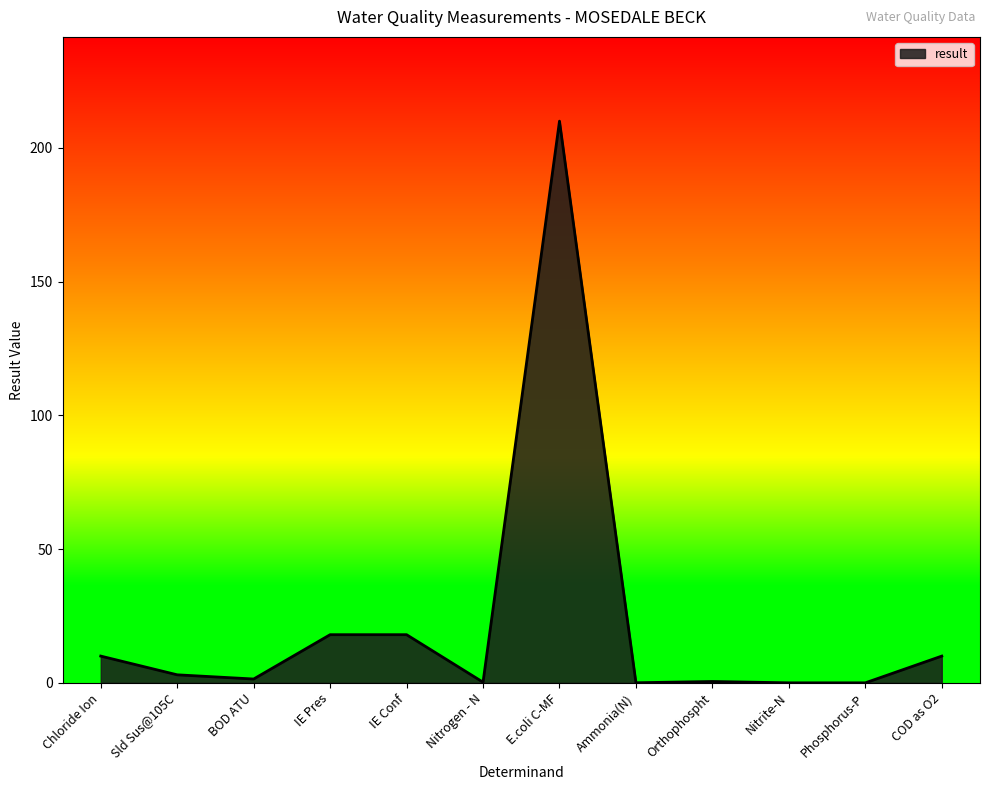

What is the difference between the maximum and minimum values?

210.0